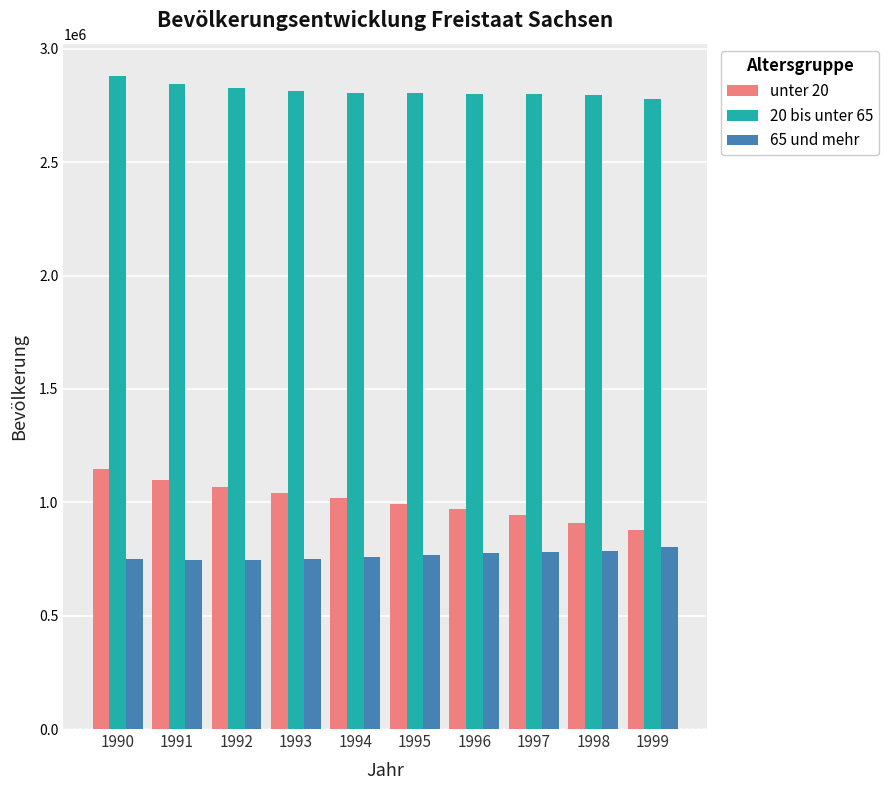

What is the difference between the highest and lowest values at 1996?

2025473